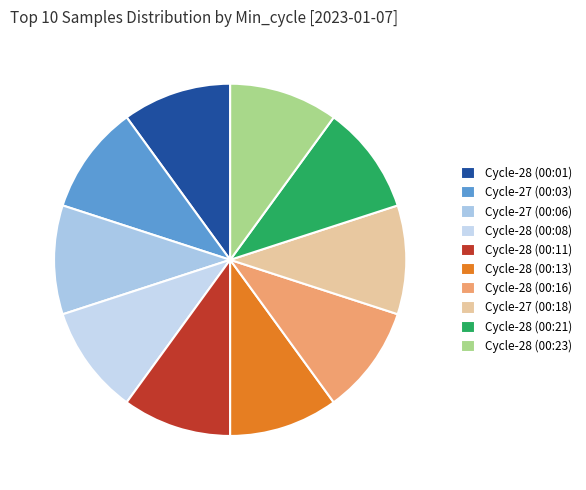

How many segments does this pie chart have?

10